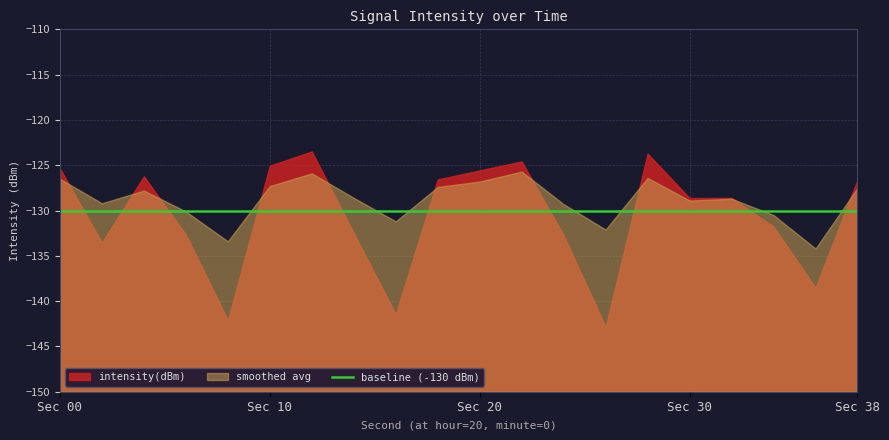

How many values in the intensity(dBm) series exceed -128?

9